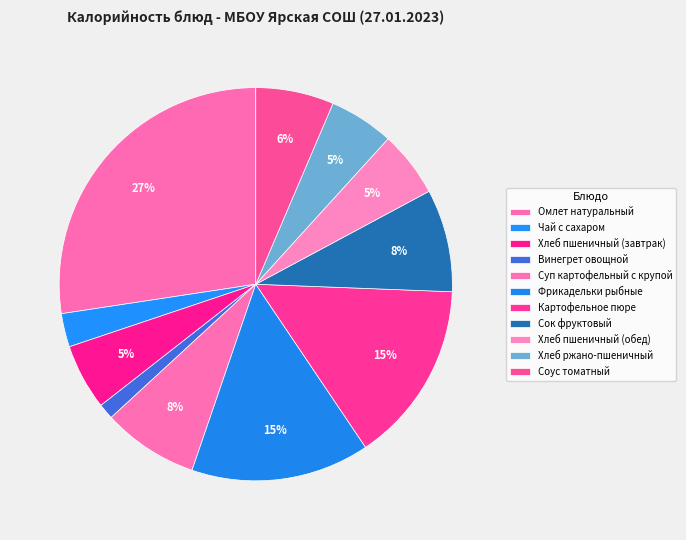

What percentage is the Суп картофельный с крупой slice, to the nearest percent?

8%